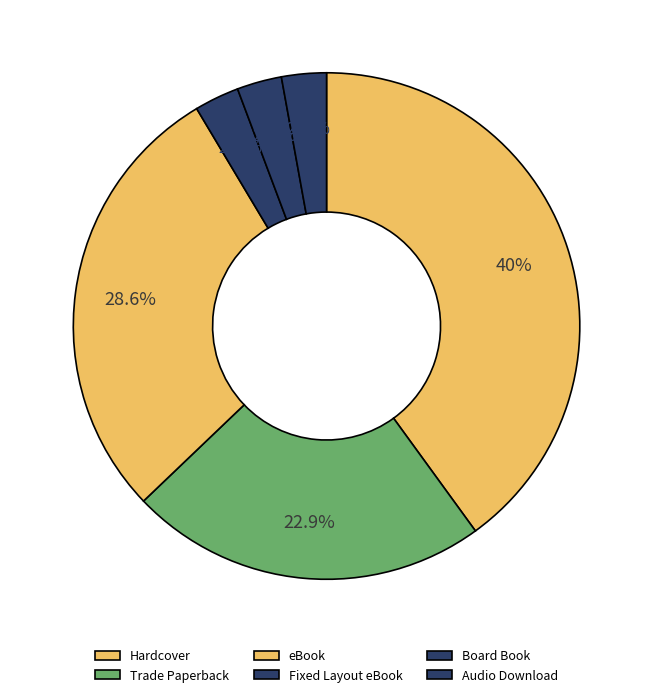

Rank the categories by value from lowest to highest.

Fixed Layout eBook, Board Book, Audio Download, Trade Paperback, eBook, Hardcover